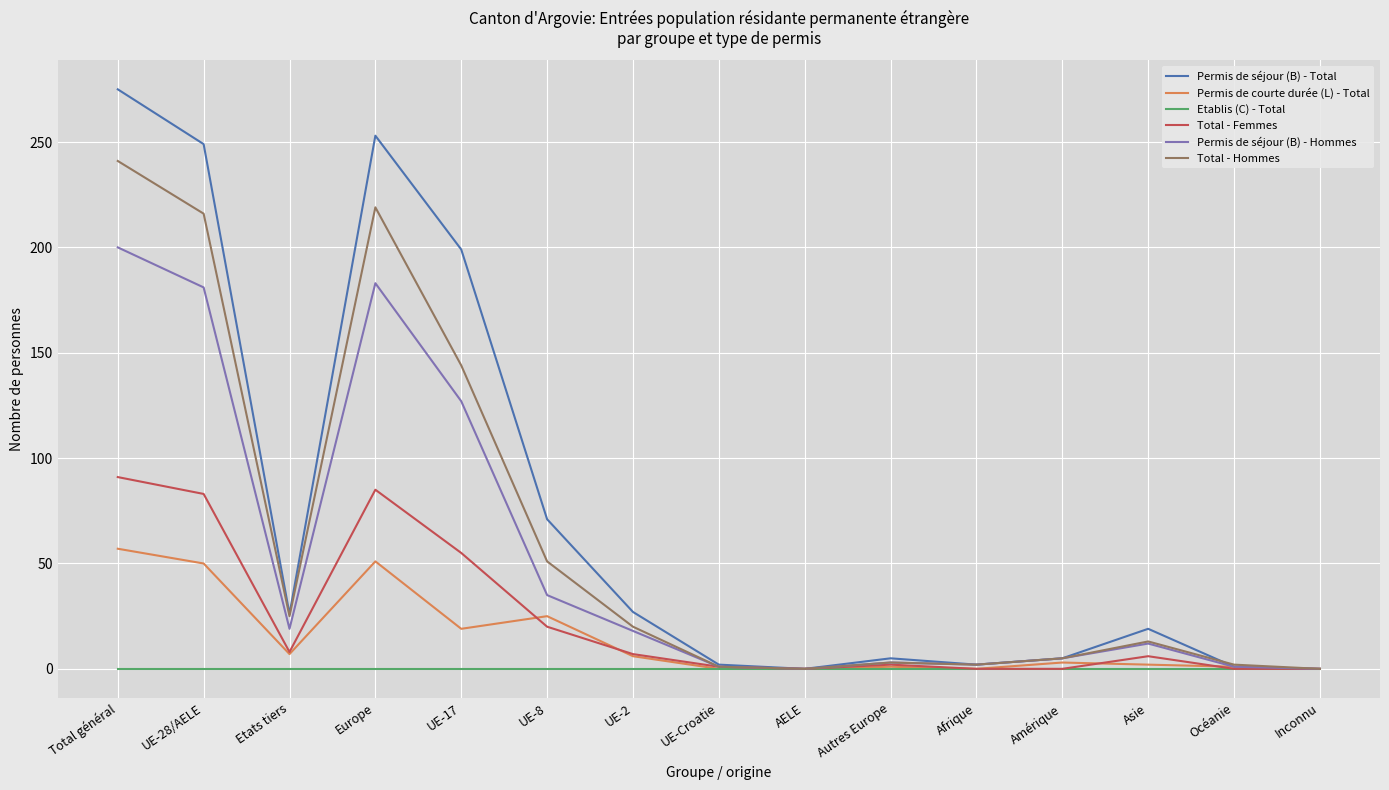

What are all the series names shown in the legend?

Permis de séjour (B) - Total, Permis de courte durée (L) - Total, Etablis (C) - Total, Total - Femmes, Permis de séjour (B) - Hommes, Total - Hommes